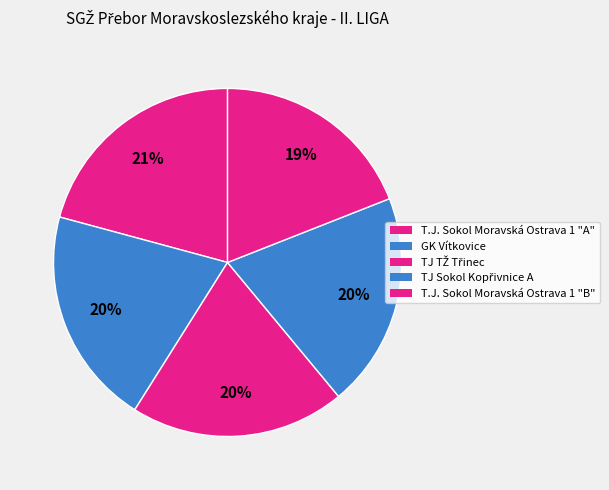

To the nearest percent, what is the difference between the largest and smallest slice percentages?

2%